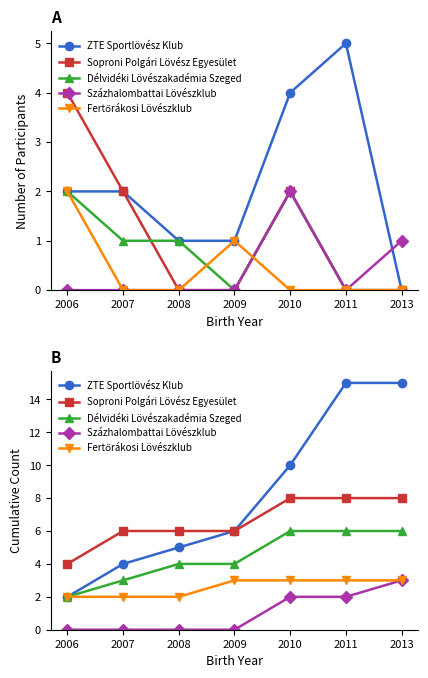

At which category does the chart reach its minimum across all series?

2006